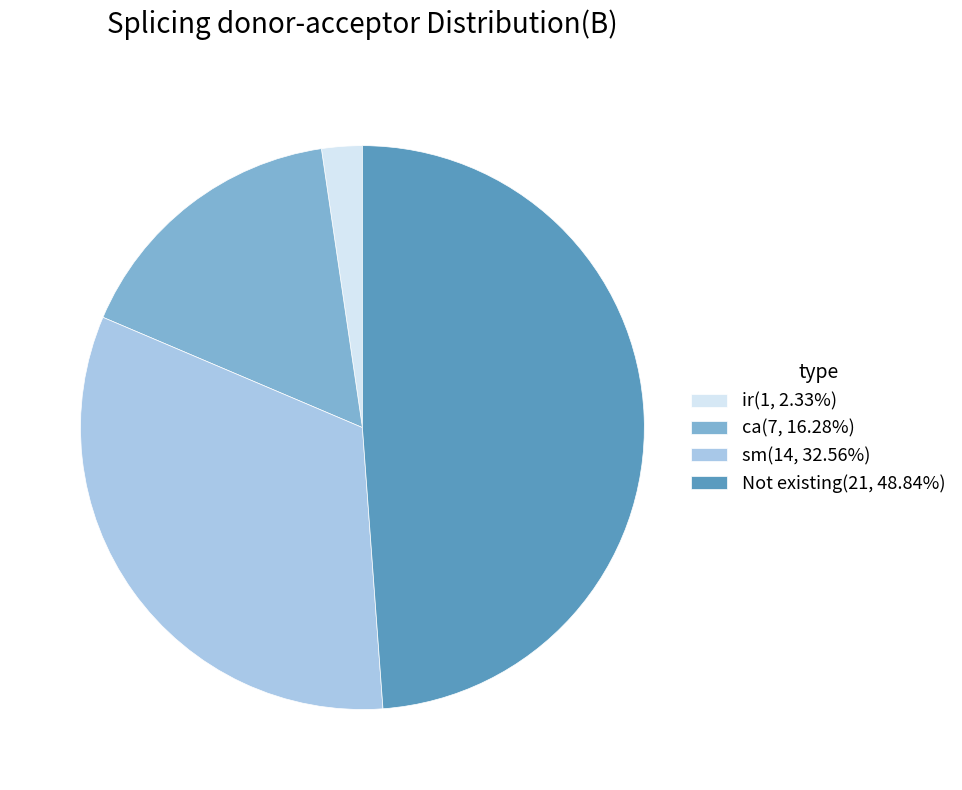

How many slices are in this pie chart?

4